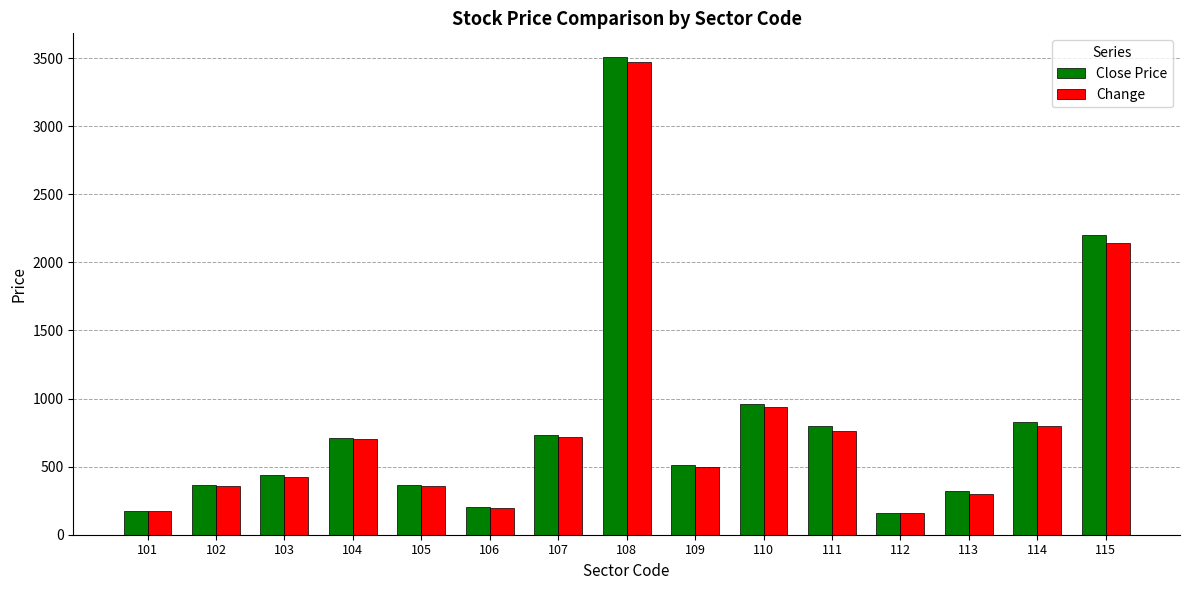

The value of Close Price at 104 is 1245. True or false?

False